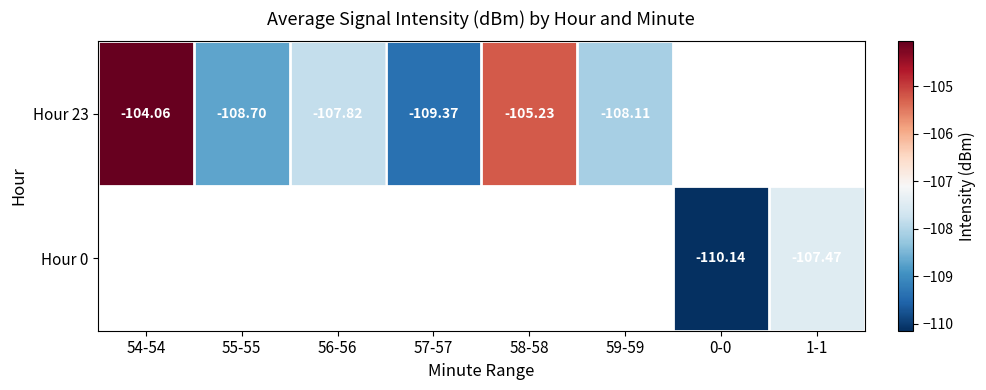

Is the value of Hour 23 at 56-56 greater than the value of Hour 0 at 0-0?

Yes